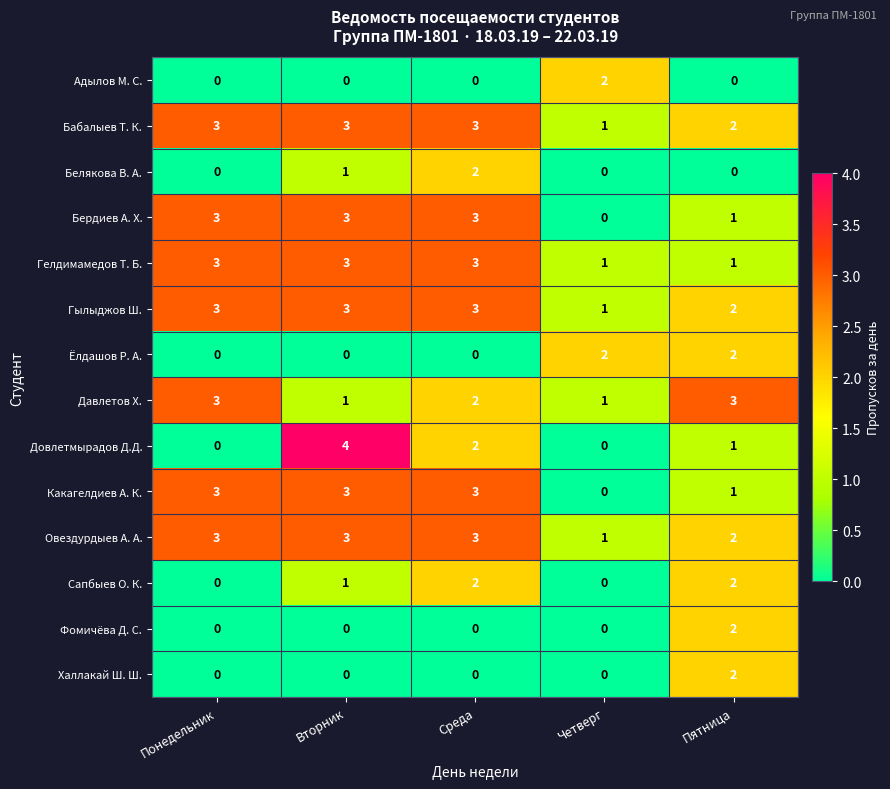

Which series has the widest spread of values?

Довлетмырадов Д.Д.